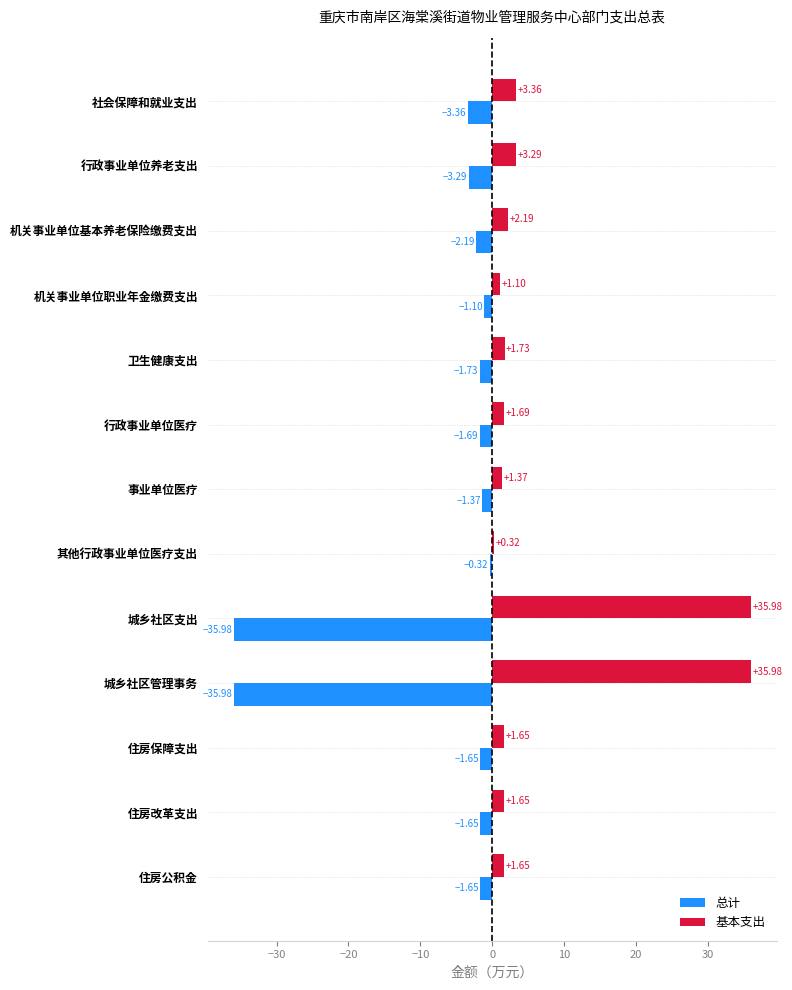

Rank the series by their maximum value, from highest to lowest.

基本支出, 总计